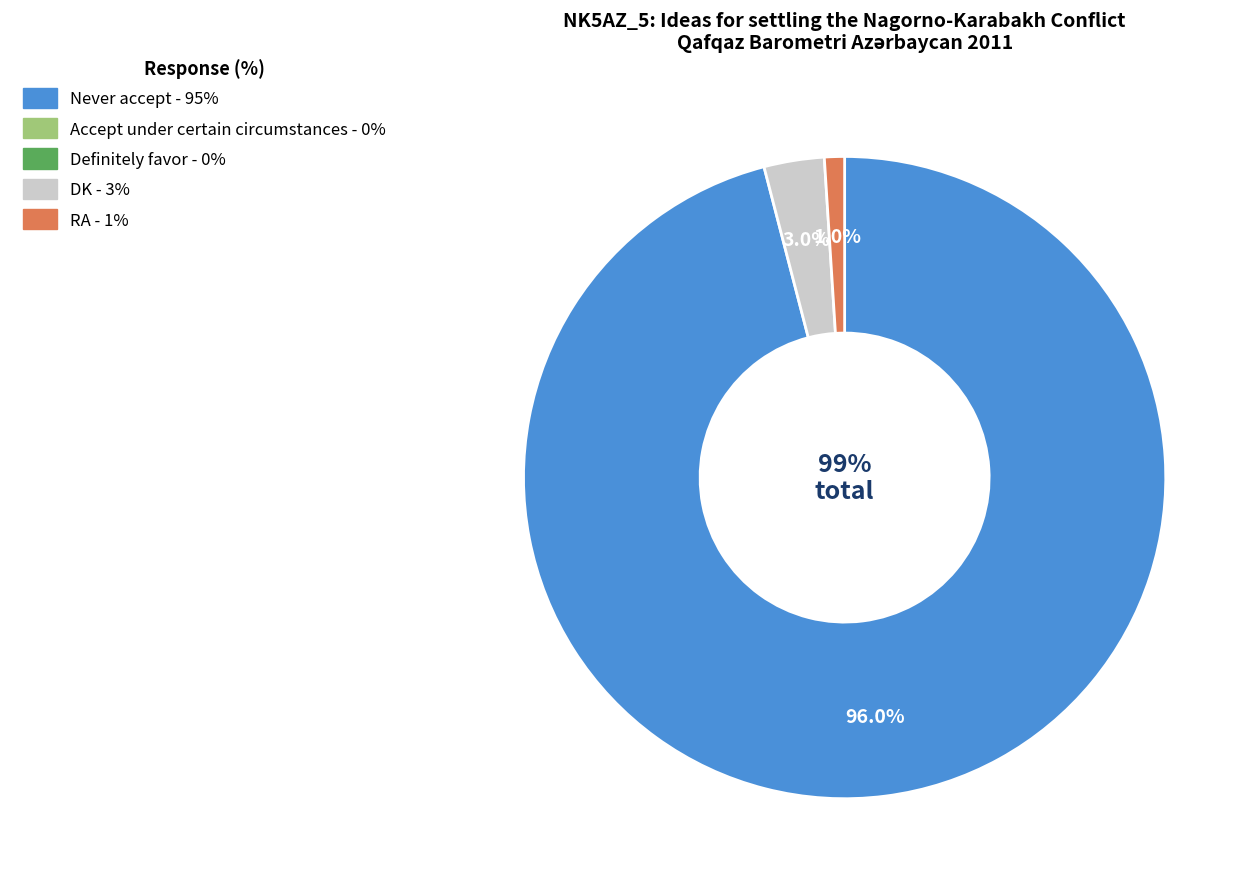

Is it true that Definitely favor is 1% of the pie?

False